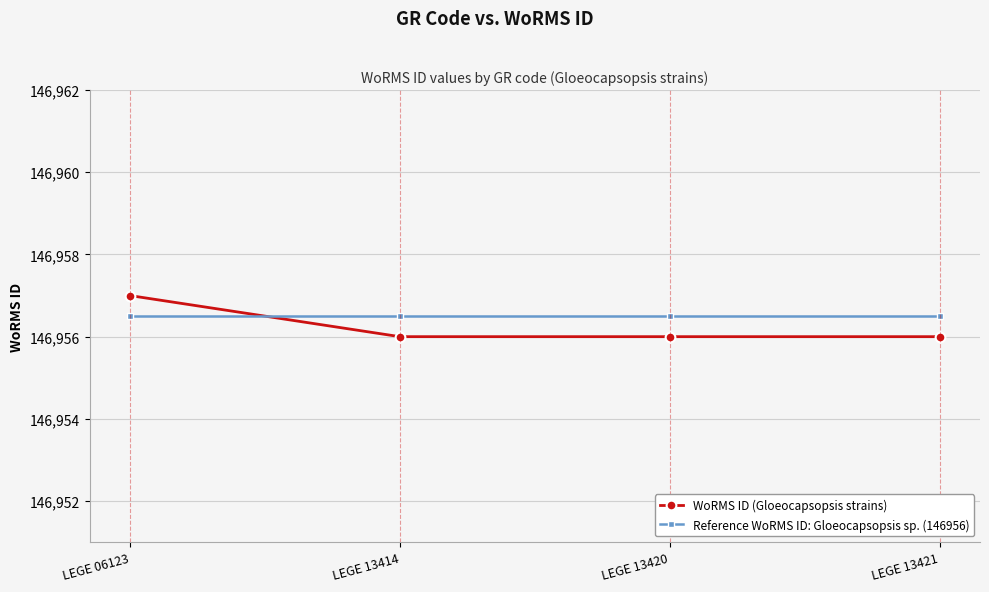

Reading right to left, transcribe all the data shown in this chart.

WoRMS ID (Gloeocapsopsis strains): LEGE 13421=146956.0	LEGE 13420=146956.0	LEGE 13414=146956.0	LEGE 06123=146957.0
Reference WoRMS ID: Gloeocapsopsis sp. (146956): LEGE 13421=146956.5	LEGE 13420=146956.5	LEGE 13414=146956.5	LEGE 06123=146956.5